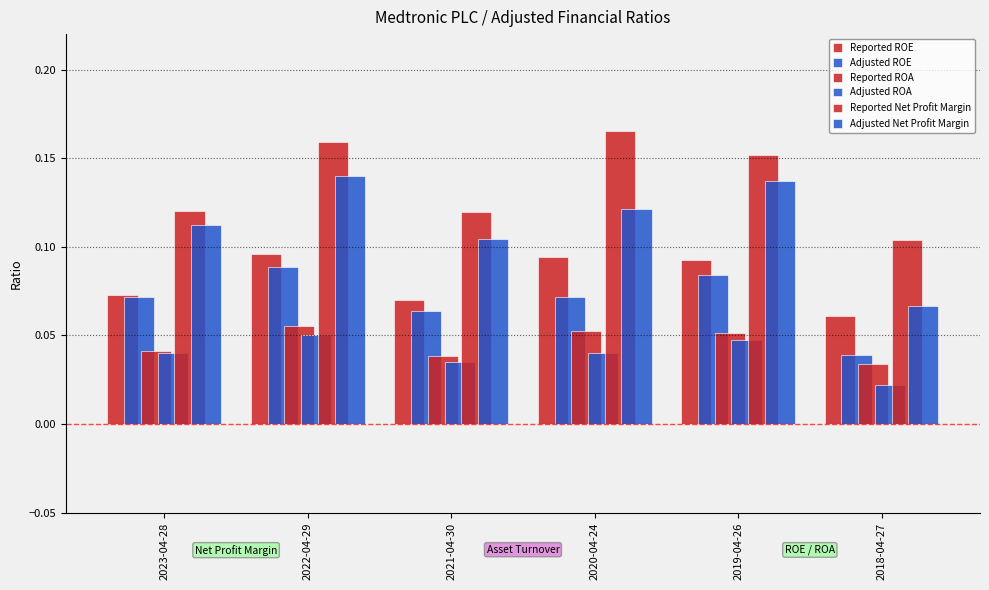

Reading left to right, extract all data points from this chart.

Reported ROE: 0.1	0.1	0.1	0.1	0.1	0.1
Adjusted ROE: 0.1	0.1	0.1	0.1	0.1	0.0
Reported ROA: 0.0	0.1	0.0	0.1	0.1	0.0
Adjusted ROA: 0.0	0.1	0.0	0.0	0.0	0.0
Reported Net Profit Margin: 0.1	0.2	0.1	0.2	0.2	0.1
Adjusted Net Profit Margin: 0.1	0.1	0.1	0.1	0.1	0.1